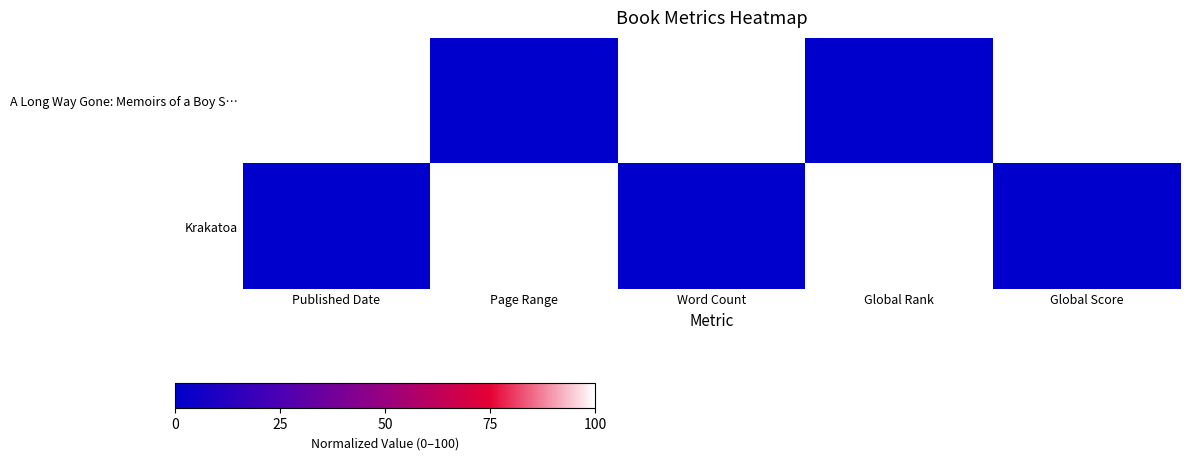

Rank the series at Published Date from lowest to highest value.

Krakatoa, A Long Way Gone: Memoirs of a Boy S…